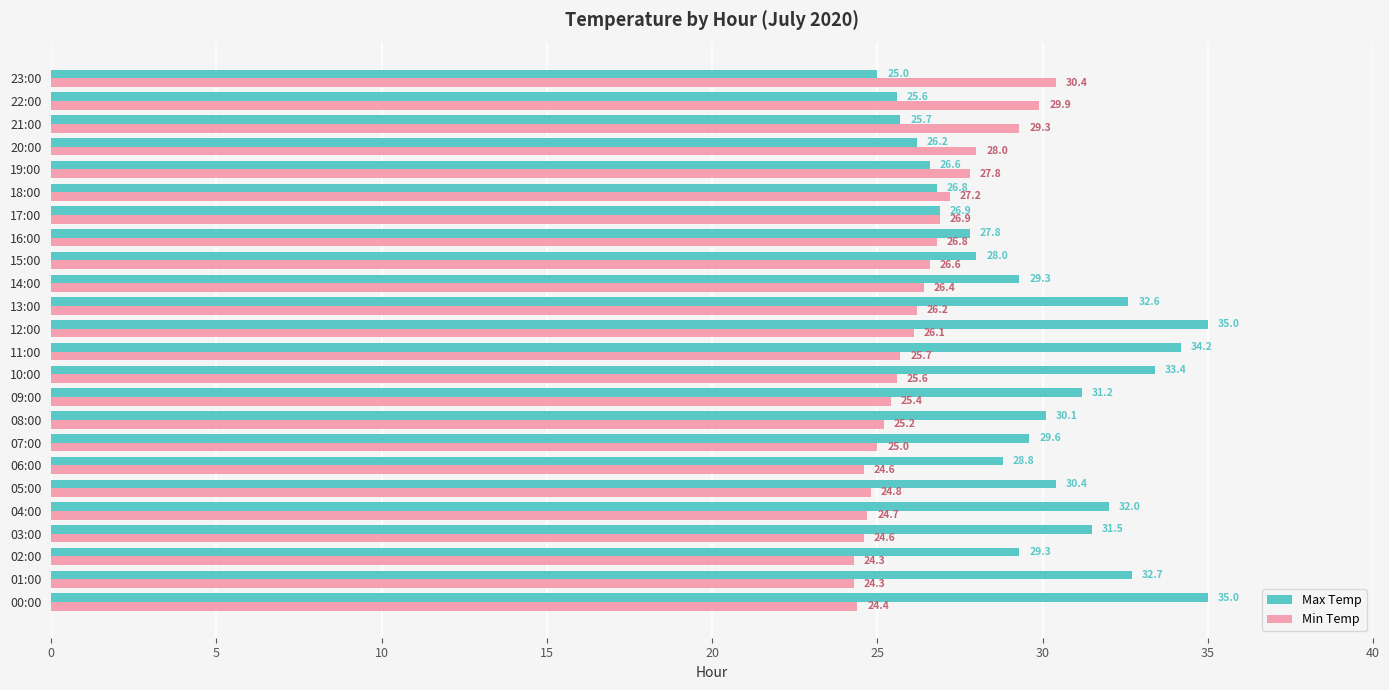

What is the maximum value shown in the chart?

35.0